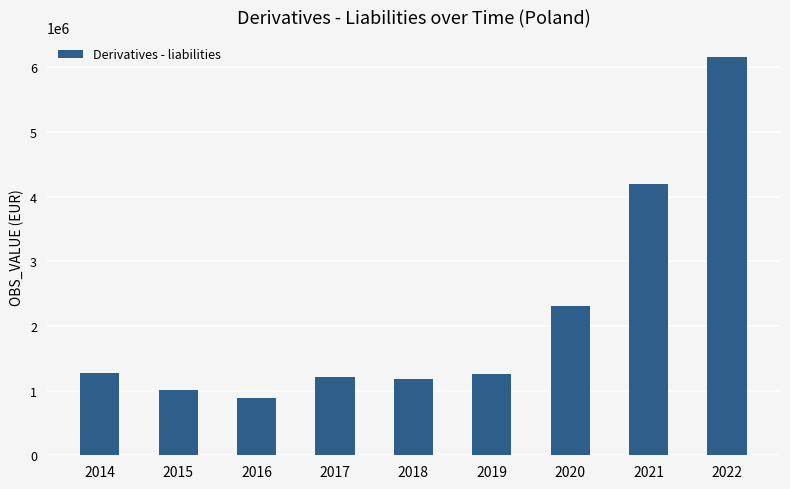

What is the average value?

2163185